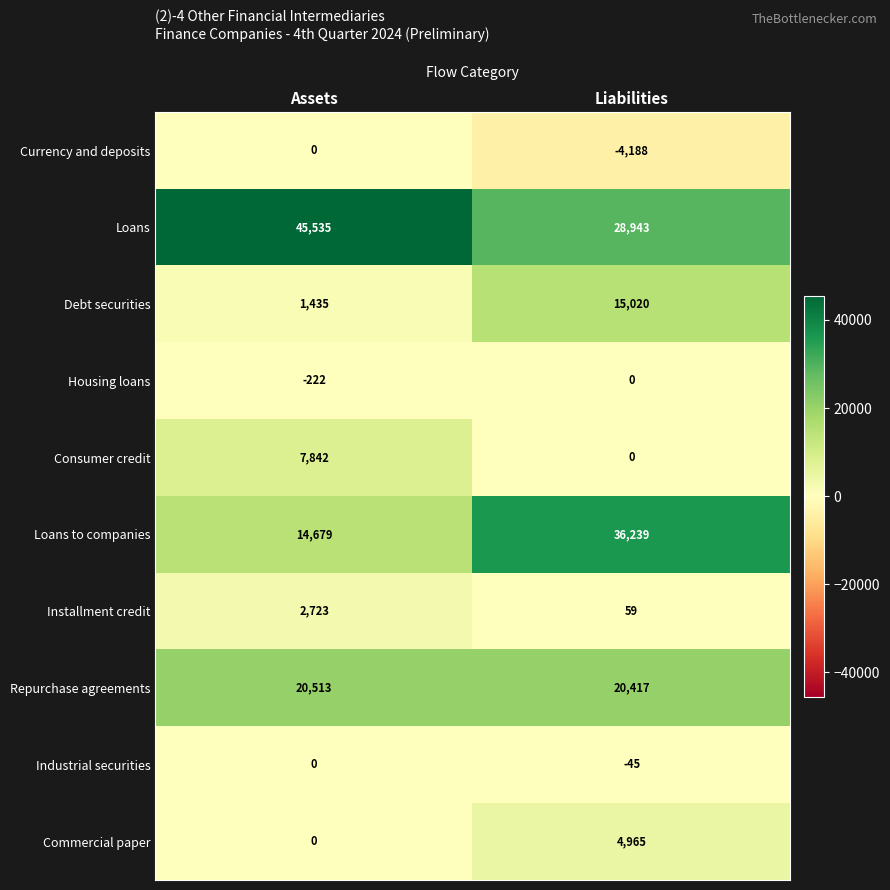

Rank the categories by Repurchase agreements value from highest to lowest.

Assets, Liabilities